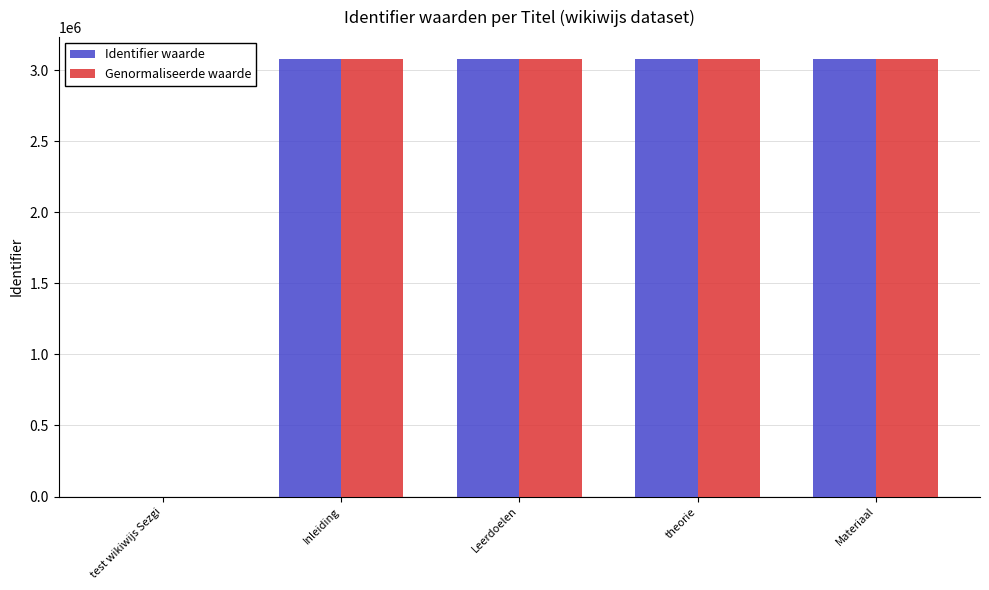

What is the highest value of the Genormaliseerde waarde series?

3078188